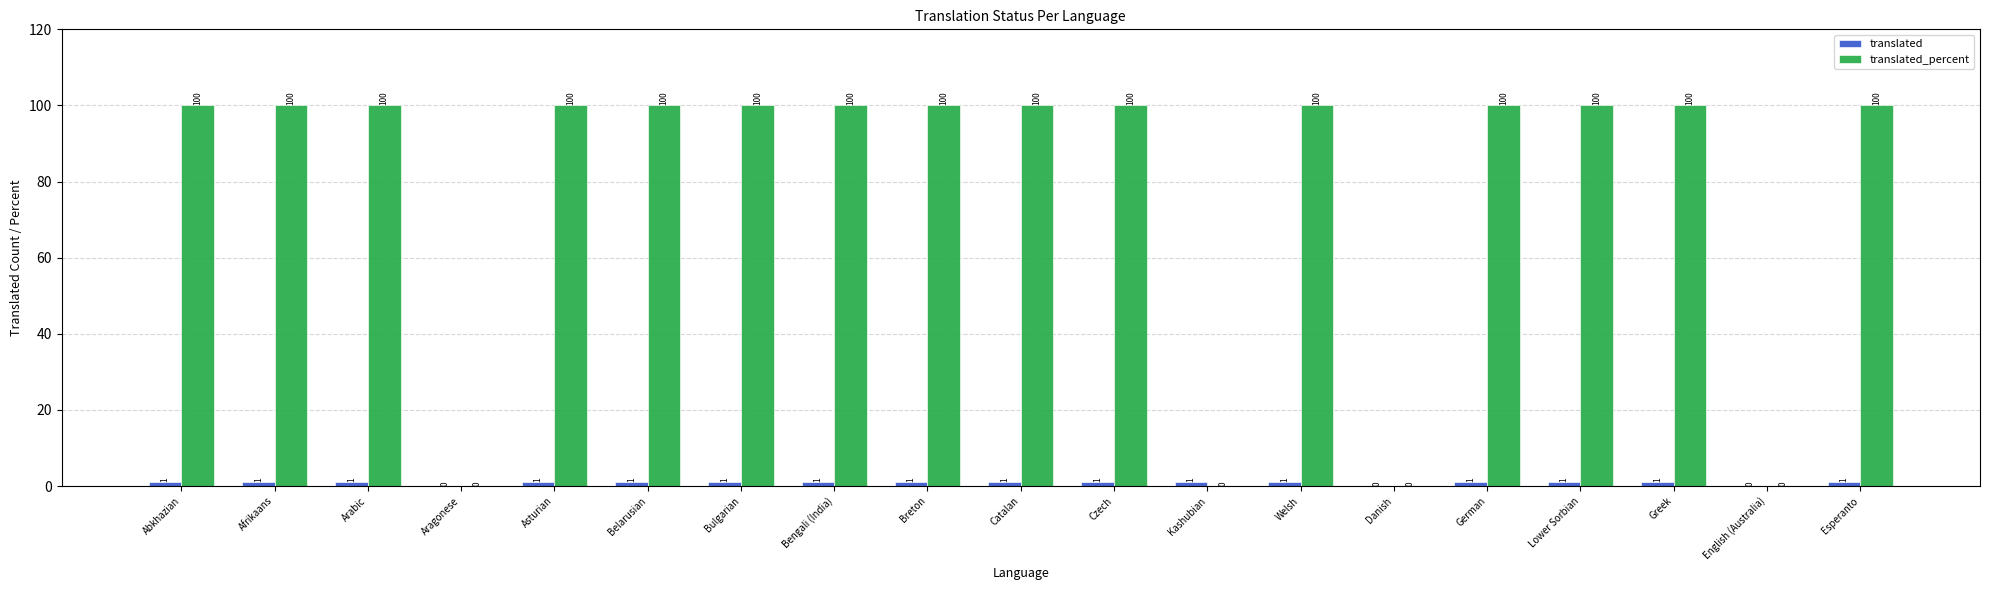

How many series are shown in this chart?

2